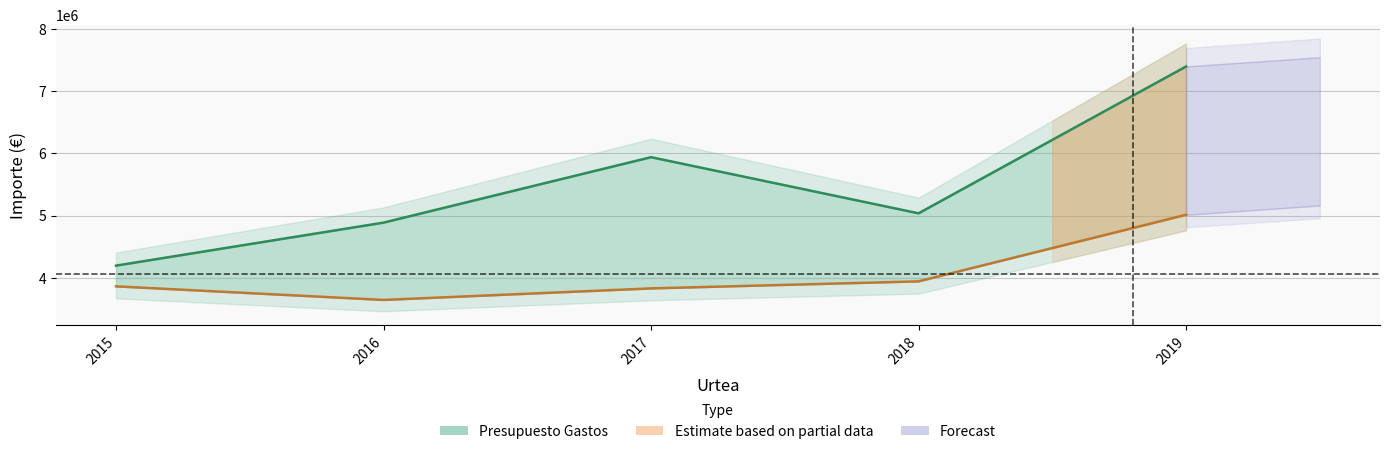

Which series changed the most between 2016 and 2019?

Presupuesto Gastos